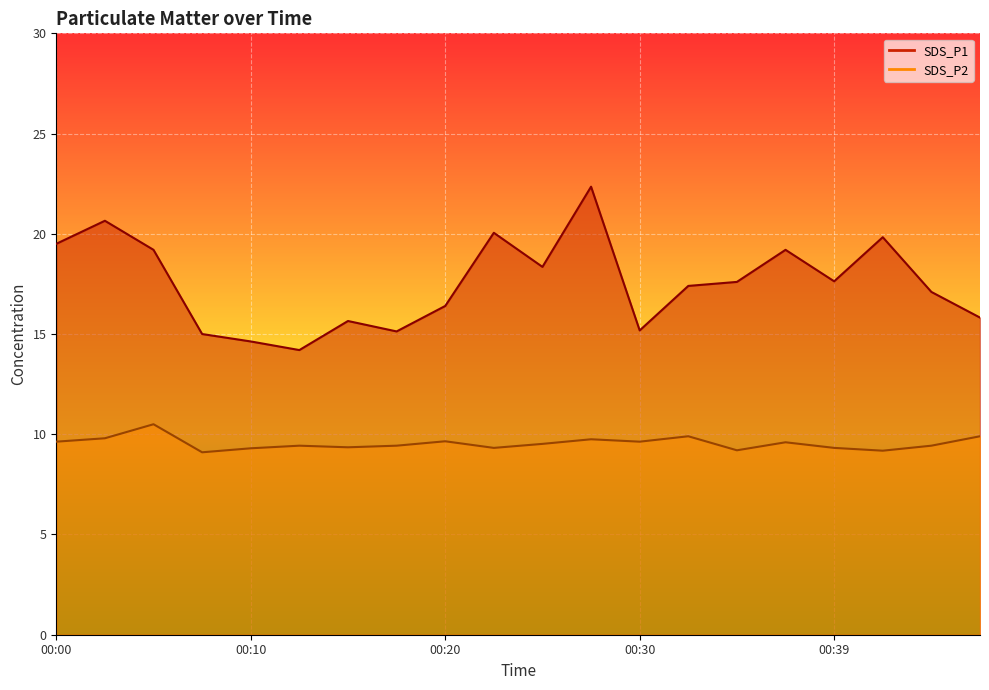

Count the number of categories in the chart.

20